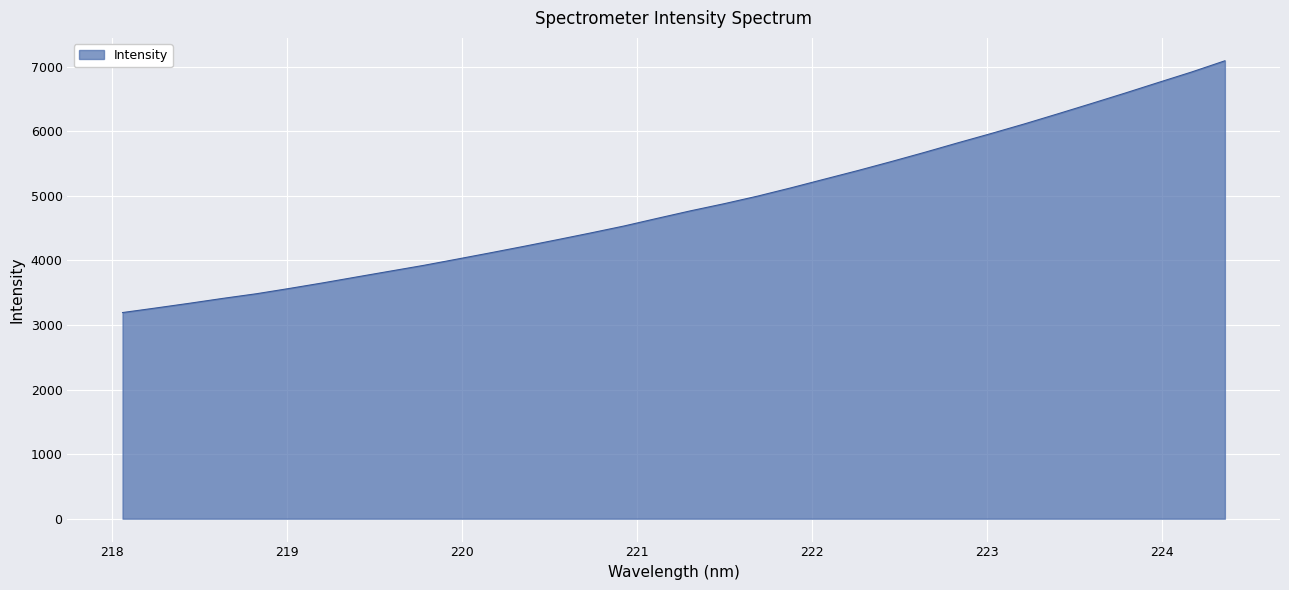

True or false: the data has more than 2 interior local peaks.

False